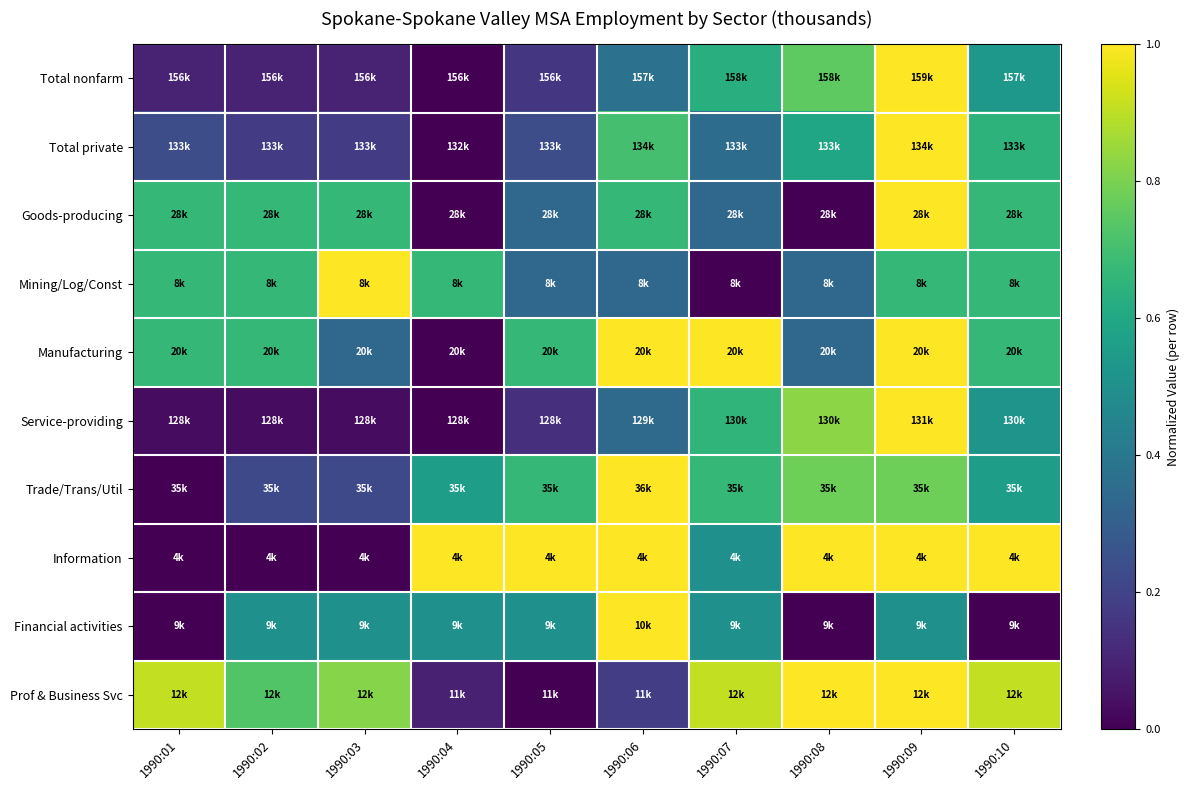

At how many categories does at least one series exceed 0?

10